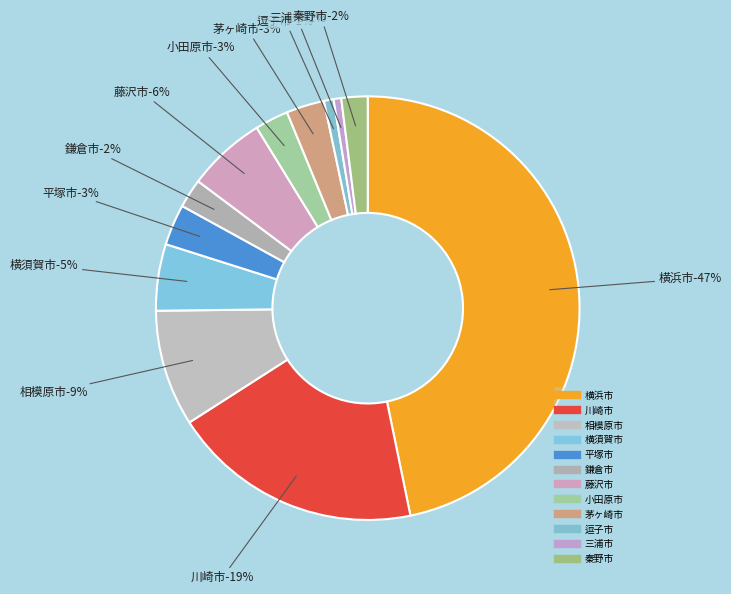

To the nearest percent, what percentage of the pie is 秦野市?

2%